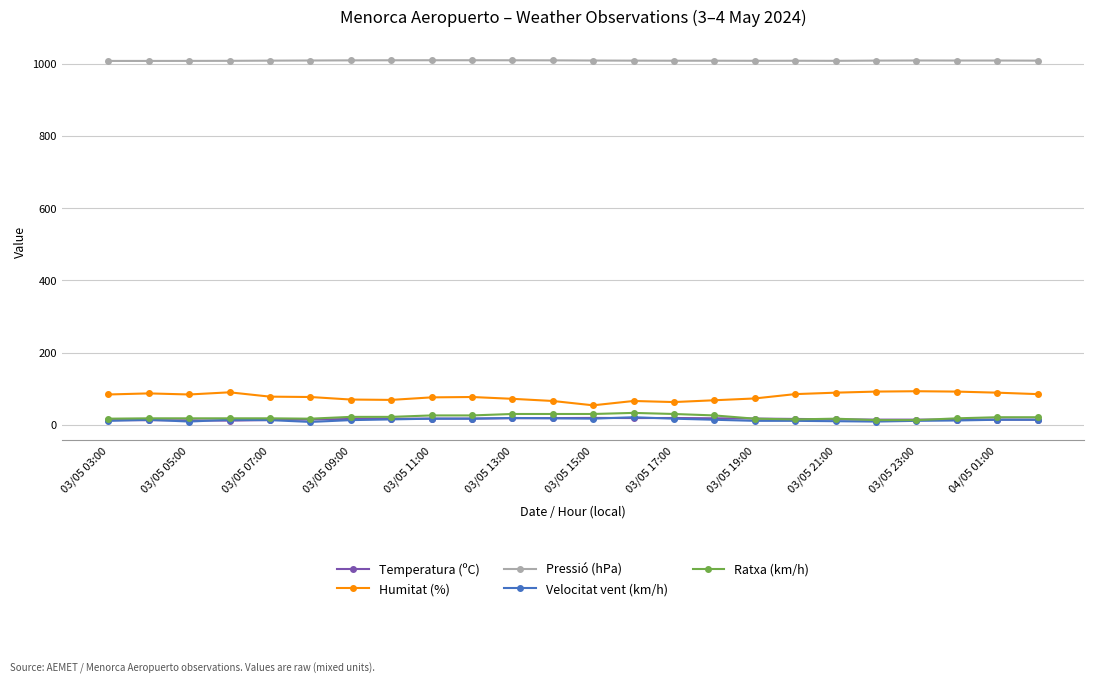

Which series has the largest total across all categories?

Pressió (hPa)